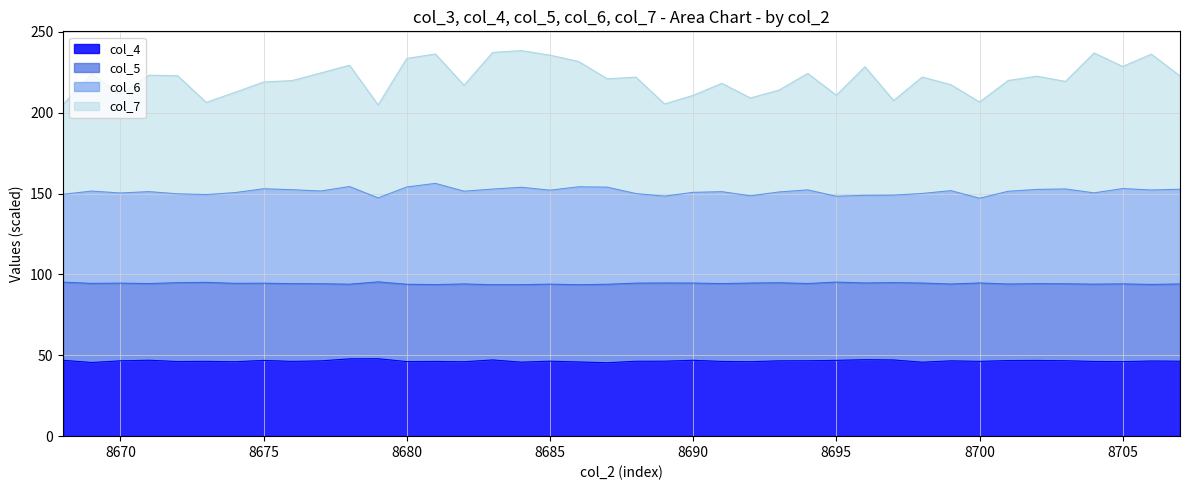

How many data points does each series have?

40